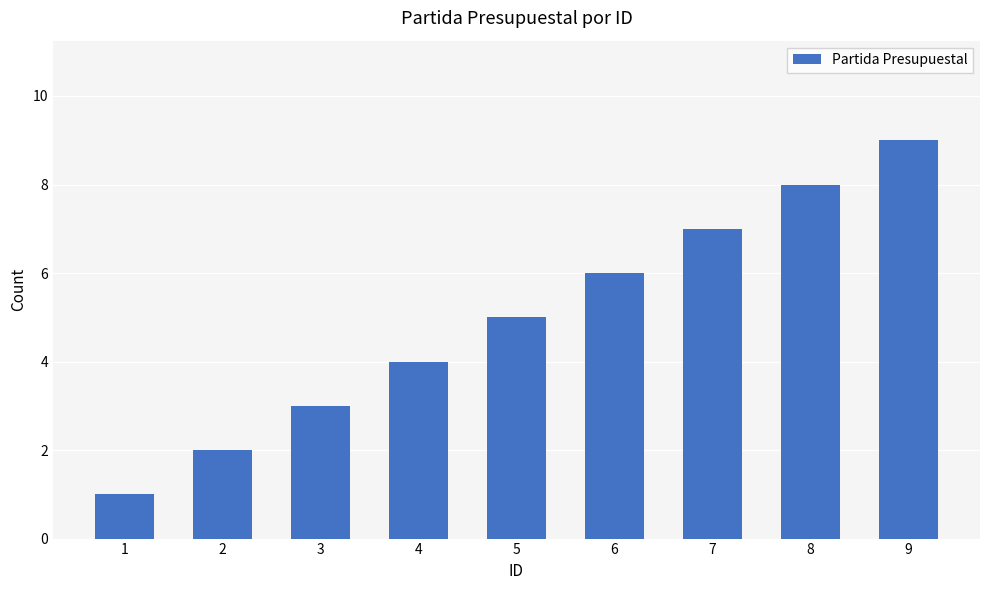

Count the values in the range 3 to 7.

5